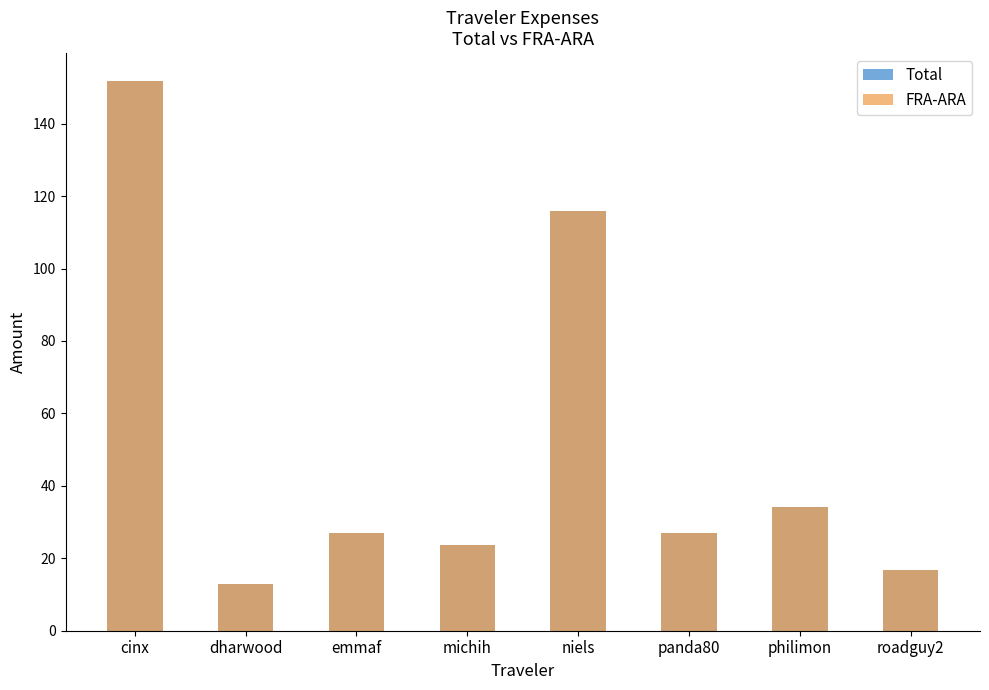

Reading left to right, transcribe all the data shown in this chart.

Total: cinx=151.9	dharwood=12.9	emmaf=27.1	michih=23.7	niels=116.0	panda80=27.1	philimon=34.1	roadguy2=16.9
FRA-ARA: cinx=151.9	dharwood=12.9	emmaf=27.1	michih=23.7	niels=116.0	panda80=27.1	philimon=34.1	roadguy2=16.9